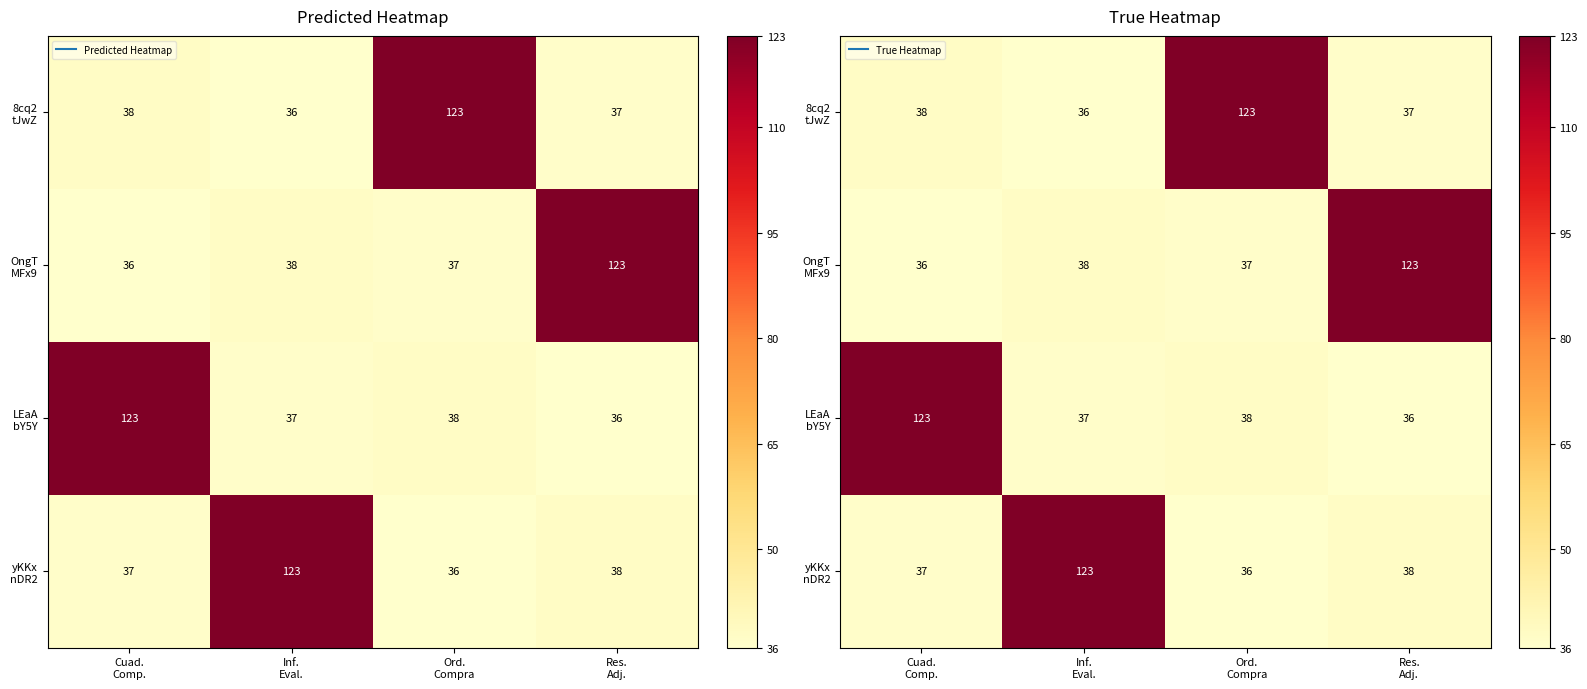

List the series in order of their peak value, lowest first.

8cq2 tJwZ, OngT MFx9, LEaA bY5Y, yKKx nDR2